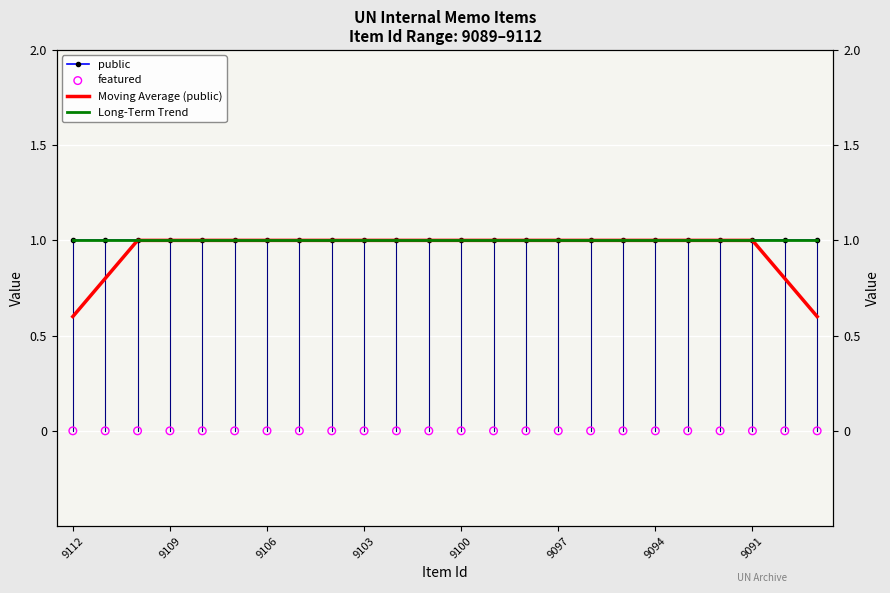

What is the total value across all series at 16?

3.0